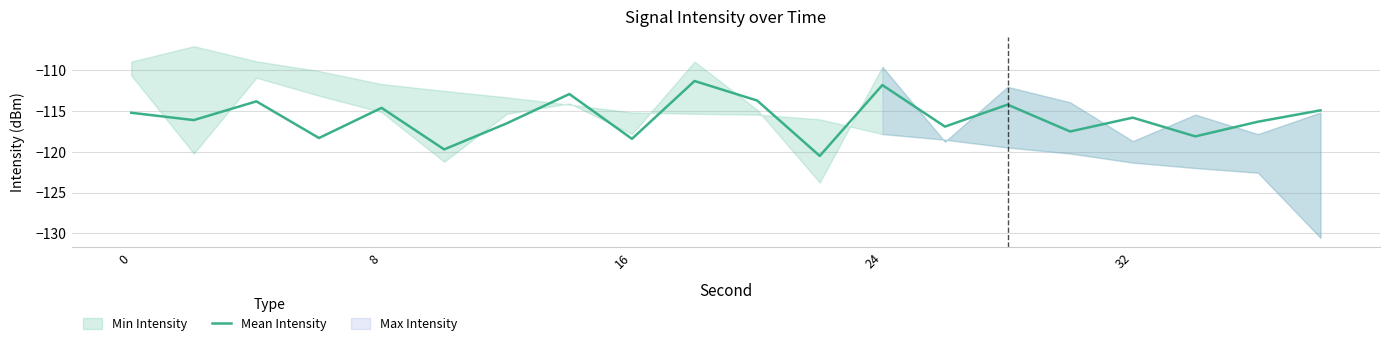

True or false: Mean Intensity has a value of -111.8 at 24.

True